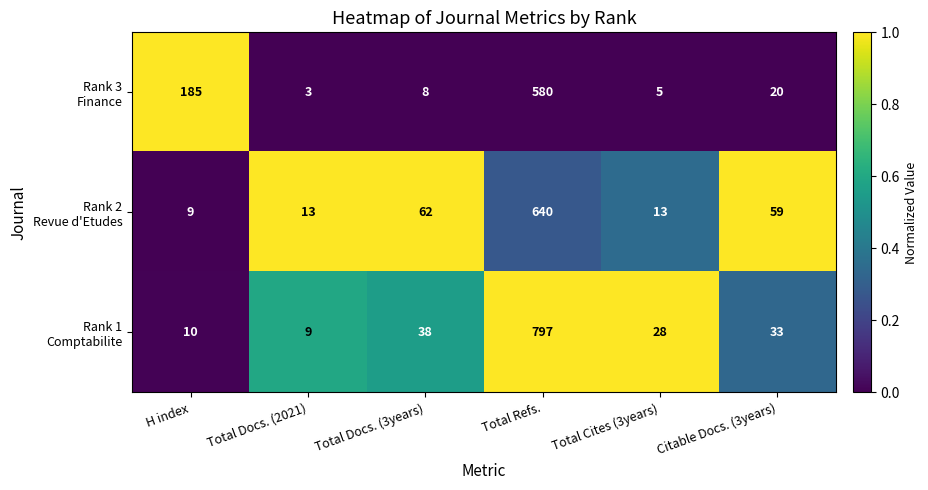

What is the smallest value displayed?

3